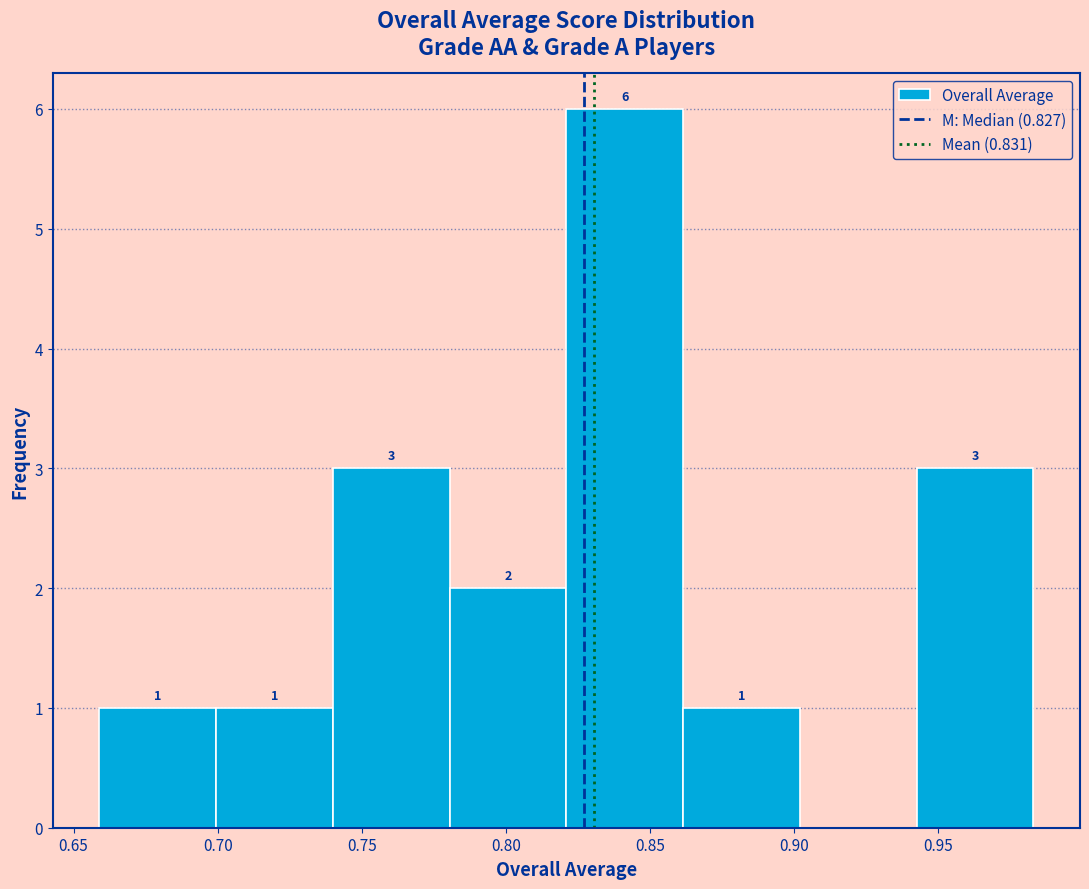

Over which range of the x-axis is the bar tallest?

0.820 to 0.860